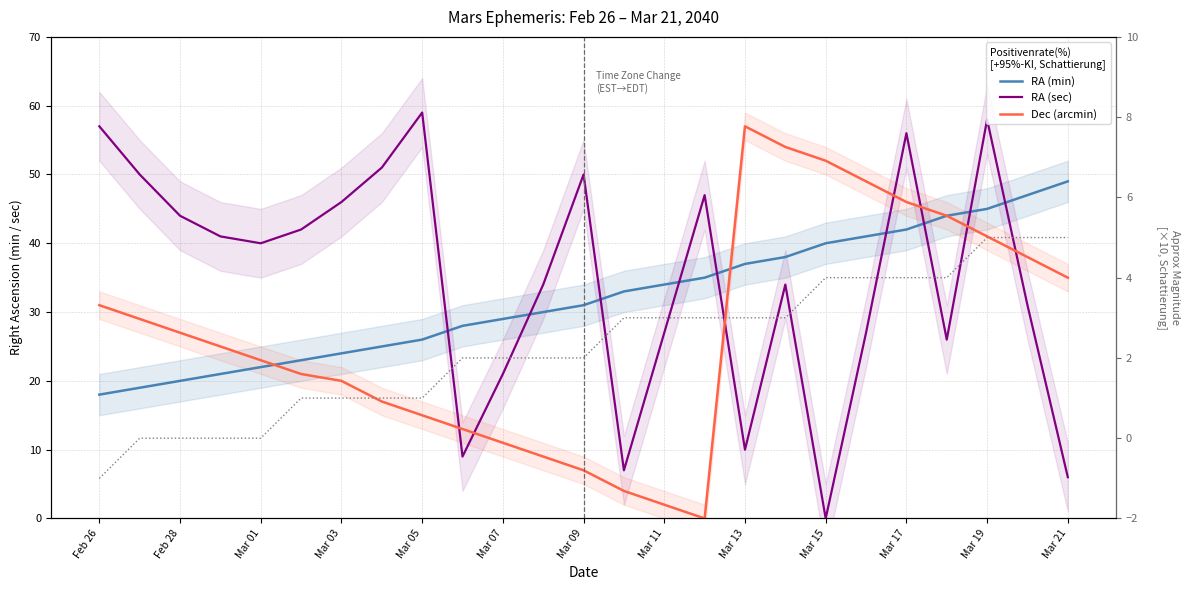

Reading left to right, list all the values displayed in this chart.

RA (min): 18	19	20	21	22	23	24	25	26	28	29	30	31	33	34	35	37	38	40	41	42	44	45	47	49
RA (sec): 57	50	44	41	40	42	46	51	59	9	21	34	50	7	27	47	10	34	0	27	56	26	58	31	6
Dec (arcmin): 31	29	27	25	23	21	20	17	15	13	11	9	7	4	2	0	57	54	52	49	46	44	41	38	35
Magnitude ×10: -1	0	0	0	0	1	1	1	1	2	2	2	2	3	3	3	3	3	4	4	4	4	5	5	5